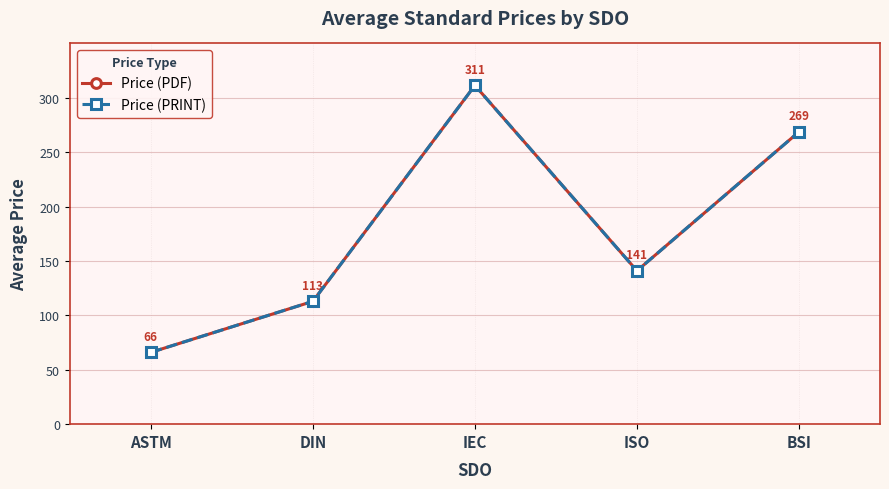

True or false: Price (PRINT) and Price (PDF) cross at least once.

False